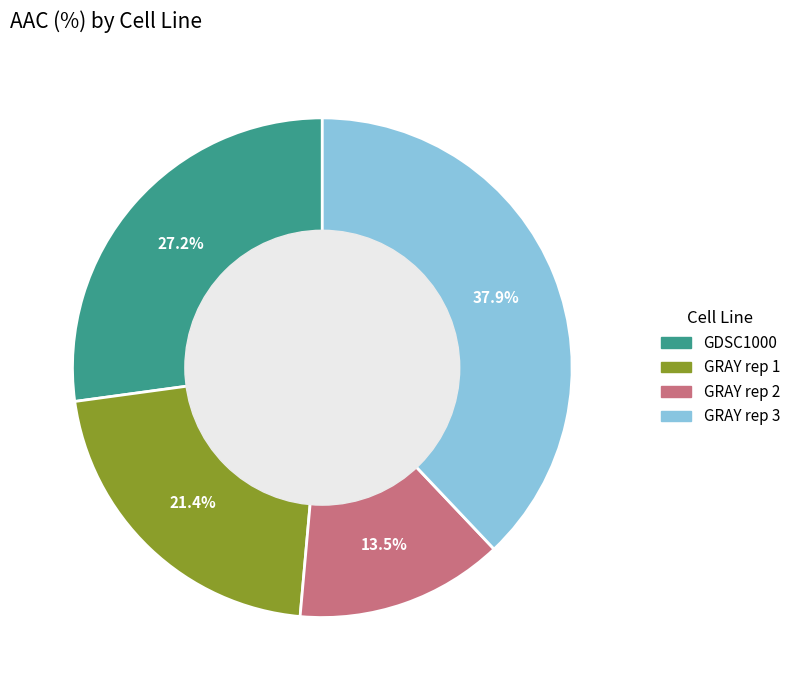

How many segments does this pie chart have?

4